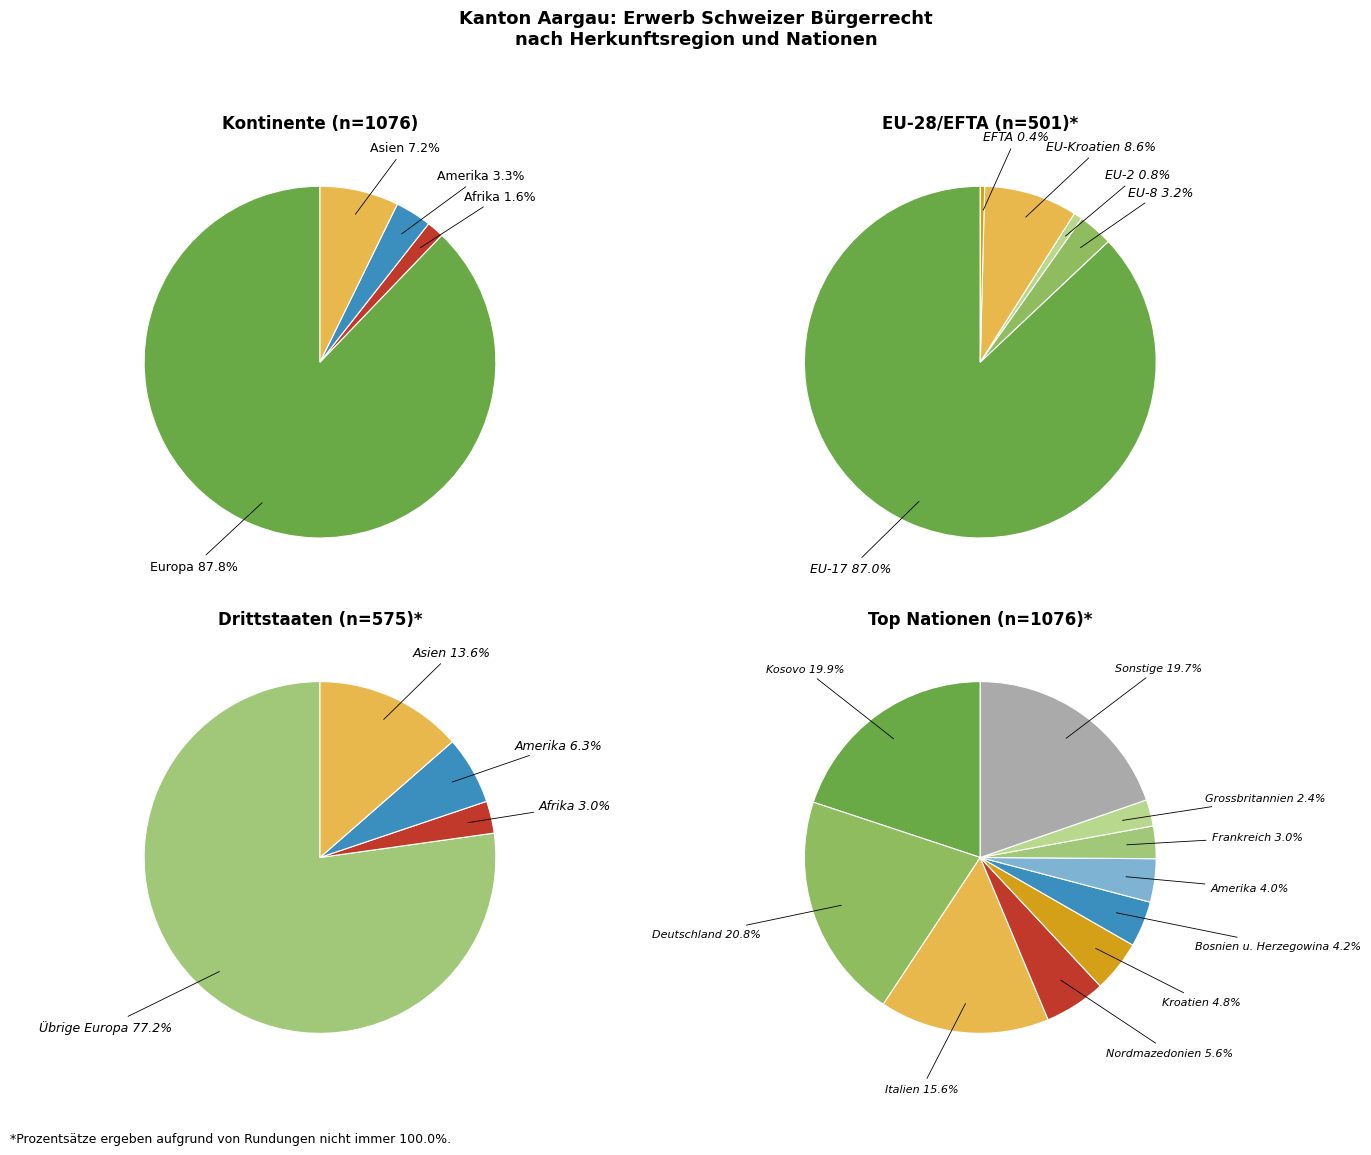

What percentage is the Afrika slice, to the nearest percent?

2%